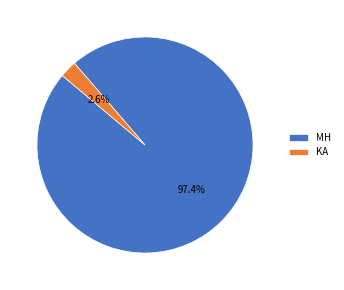

What is the smallest slice in the pie chart?

KA